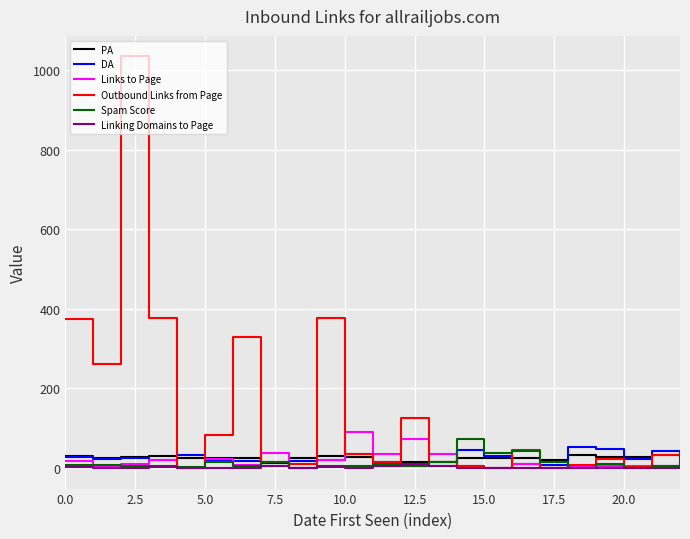

Which series has the widest spread of values?

Outbound Links from Page